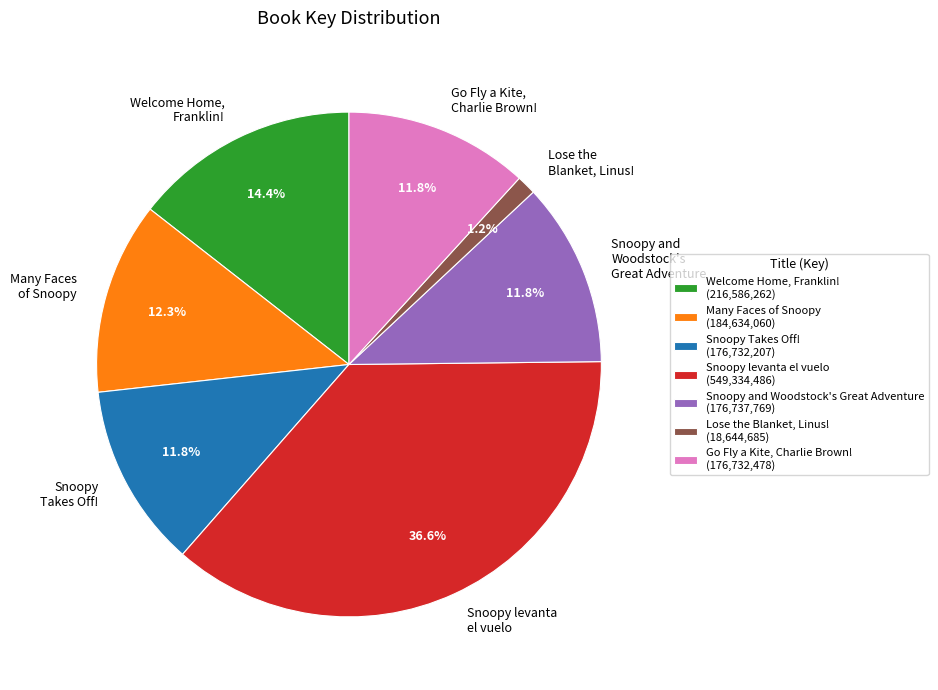

What is the ratio of the value at Snoopy levanta el vuelo to the value at Go Fly a Kite, Charlie Brown!?

3.1